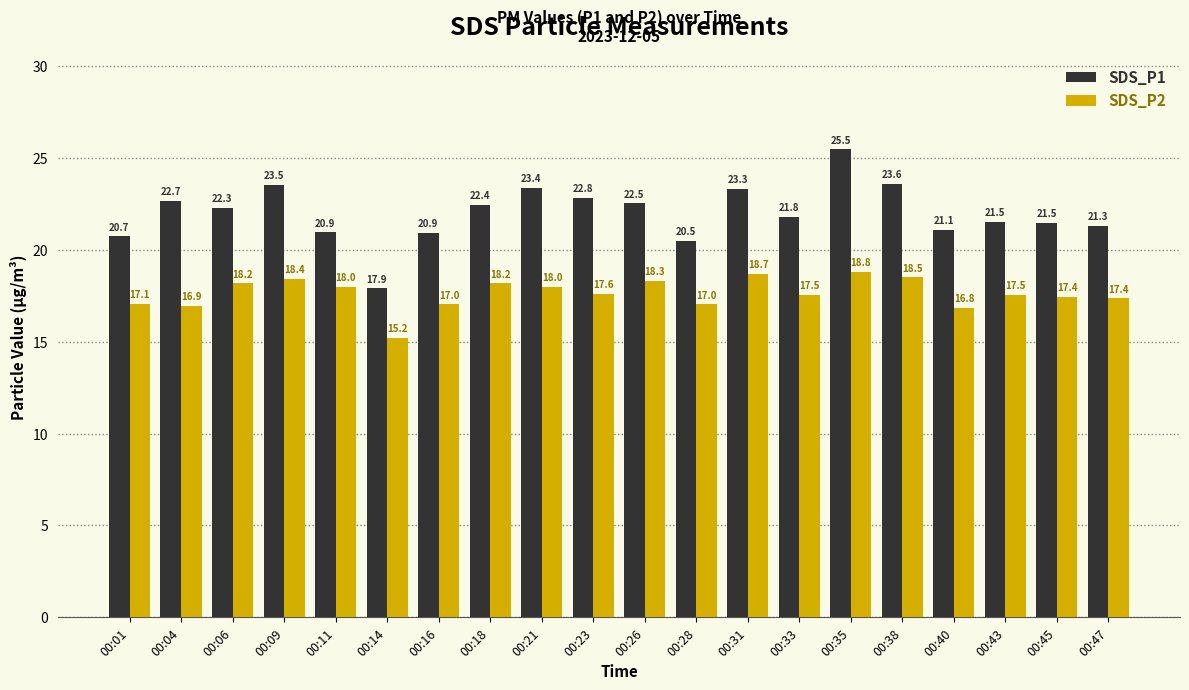

Does the chart contain any negative values?

No